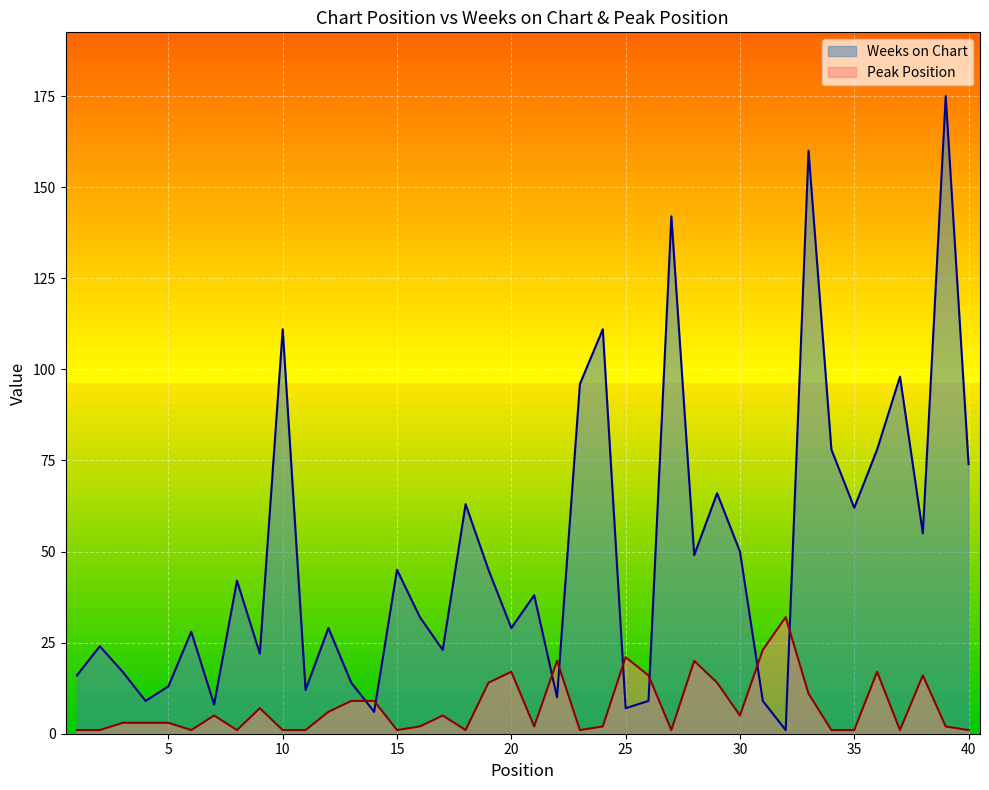

How many data points in Weeks on Chart are above 38?

19